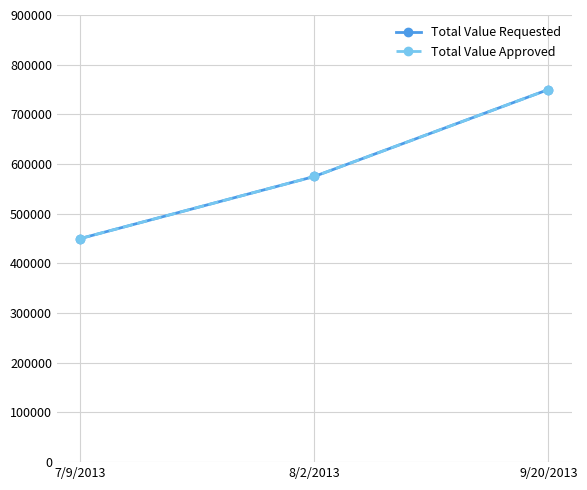

The Total Value Approved series shows 750000 at 9/20/2013. True or false?

True